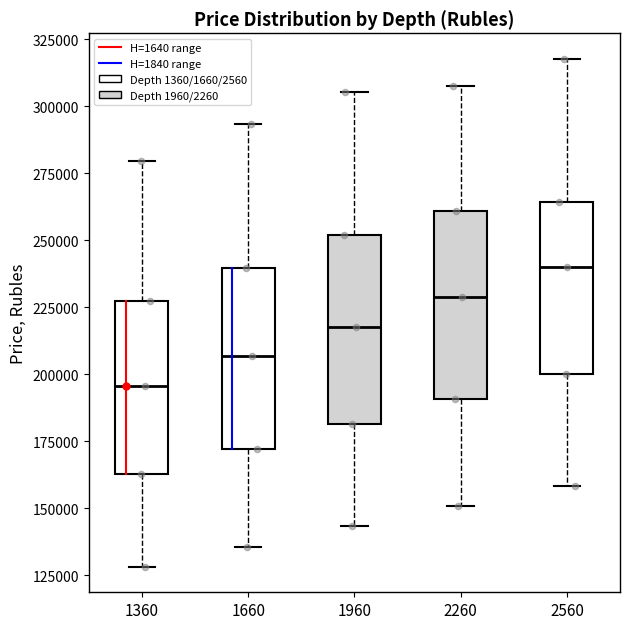

Which box's median line is the lowest?

1360